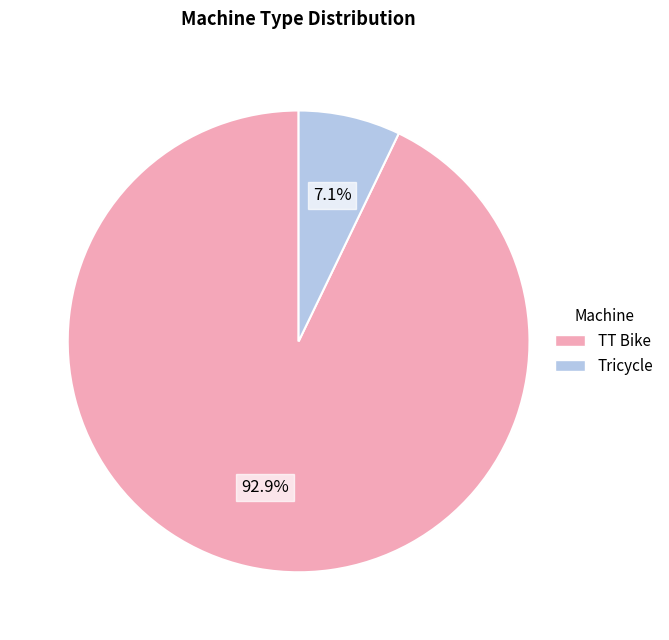

To the nearest percent, what percentage of the pie is TT Bike?

93%